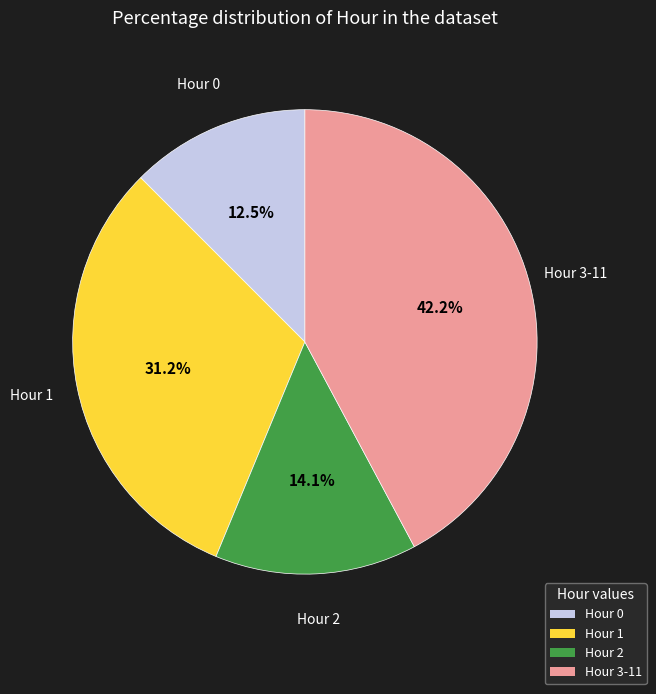

How many segments does this pie chart have?

4